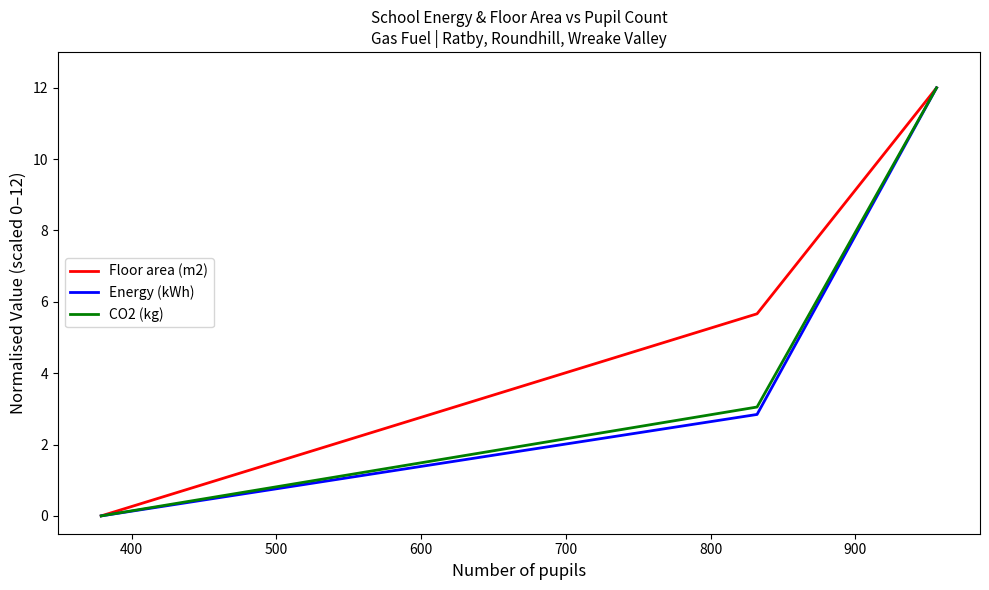

Which series has the largest total across all categories?

Floor area (m2)